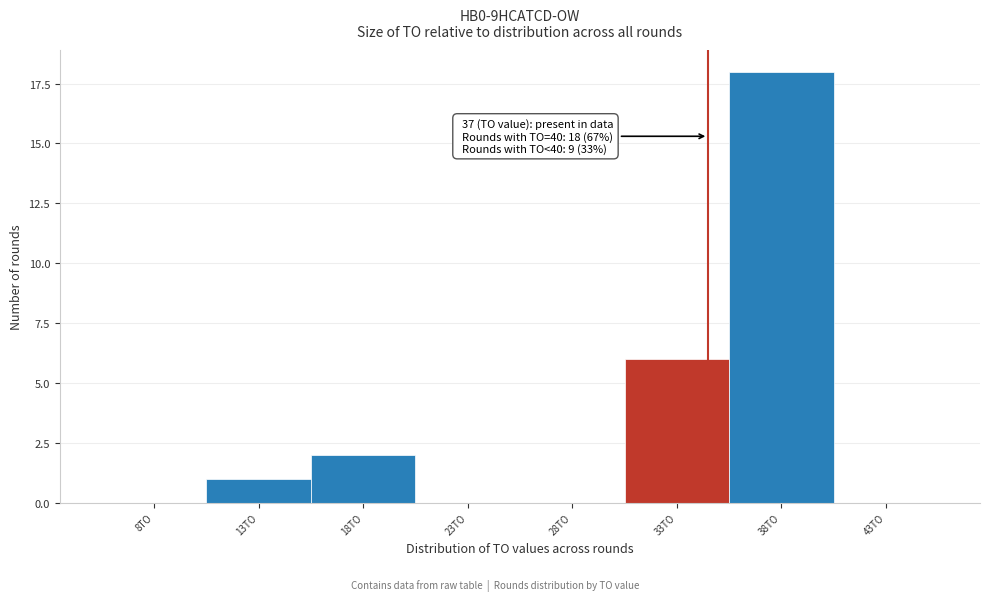

Reading right to left, list all the values displayed in this chart.

43TO=0	38TO=18	33TO=6	28TO=0	23TO=0	18TO=2	13TO=1	8TO=0